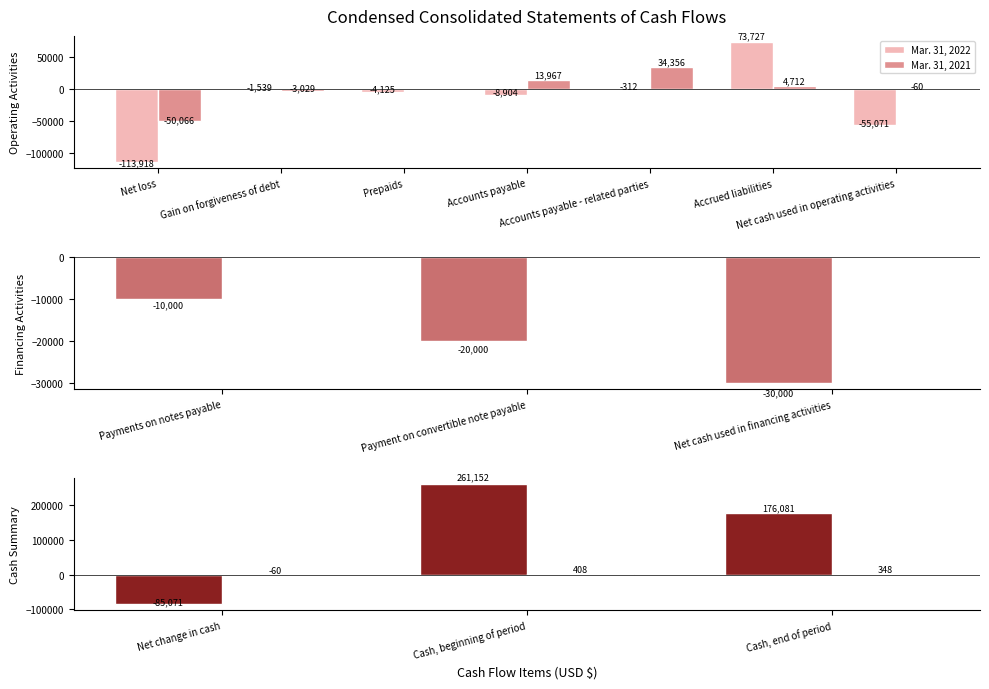

How many Mar. 31, 2021 values are between -60 and 408?

3